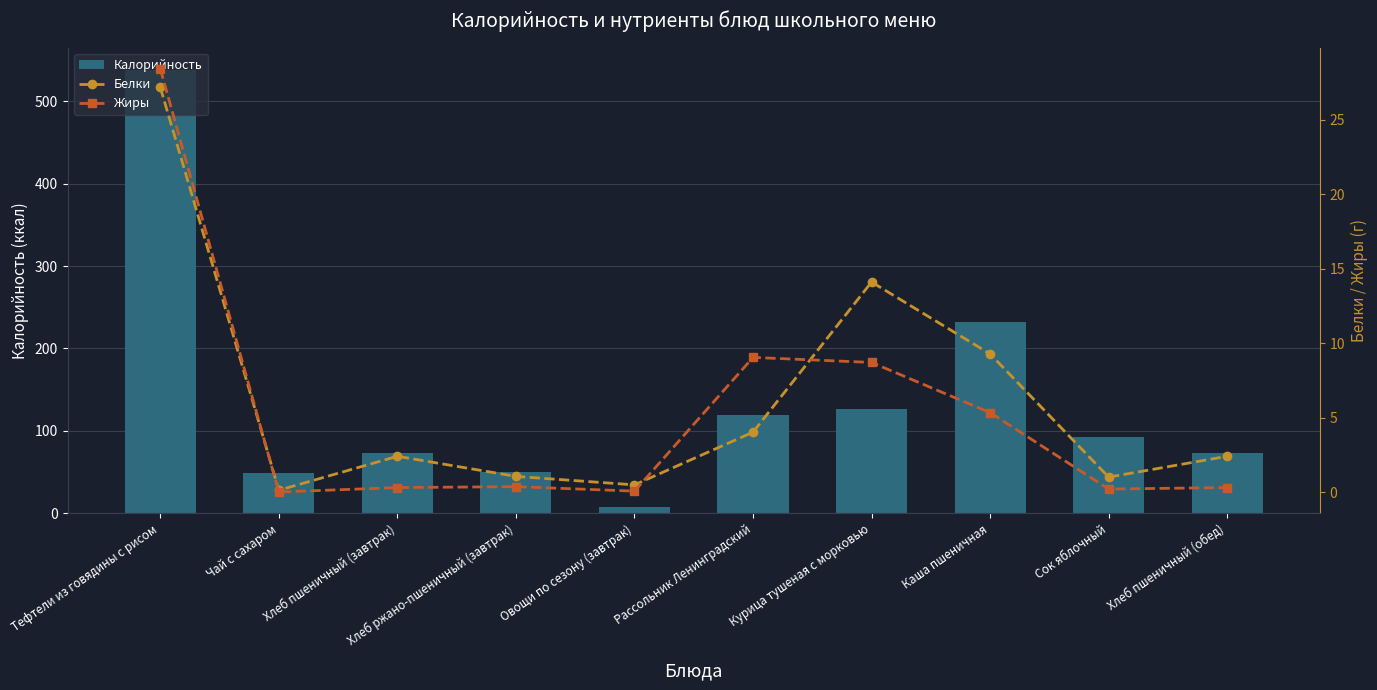

What is the maximum value for Калорийность?

538.2